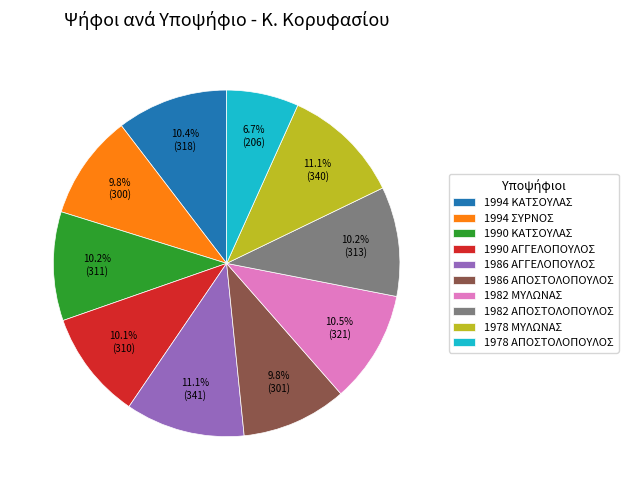

What percentage do 1994 ΚΑΤΣΟΥΛΑΣ and 1986 ΑΠΟΣΤΟΛΟΠΟΥΛΟΣ together represent?

20.2%